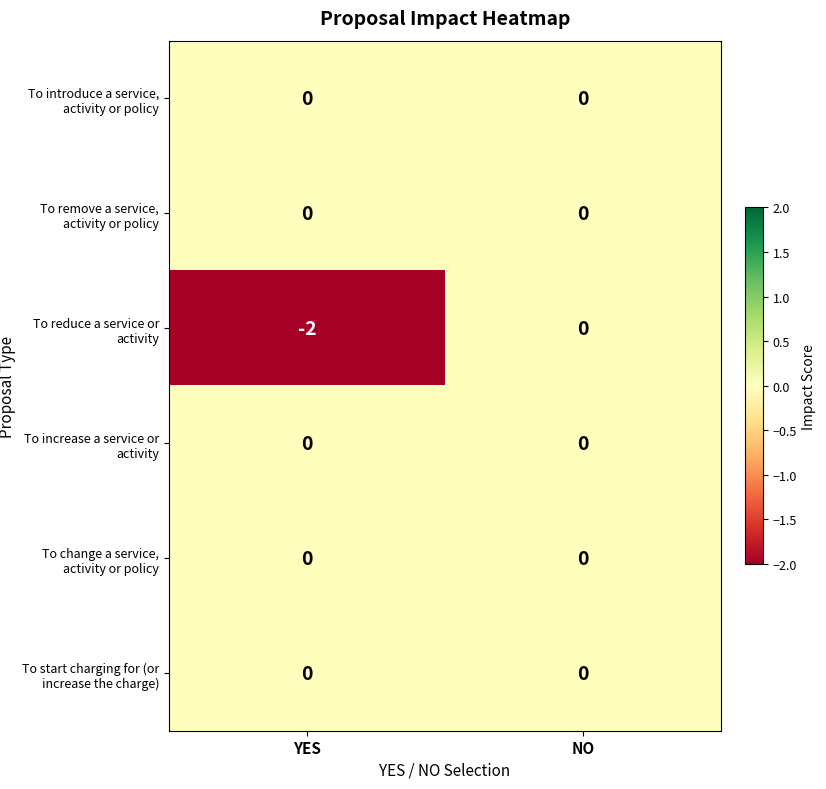

Reading left to right, extract all data points from this chart.

To introduce a service, activity or policy: 0	0
To remove a service, activity or policy: 0	0
To reduce a service or activity: -2	0
To increase a service or activity: 0	0
To change a service, activity or policy: 0	0
To start charging for (or increase the charge): 0	0